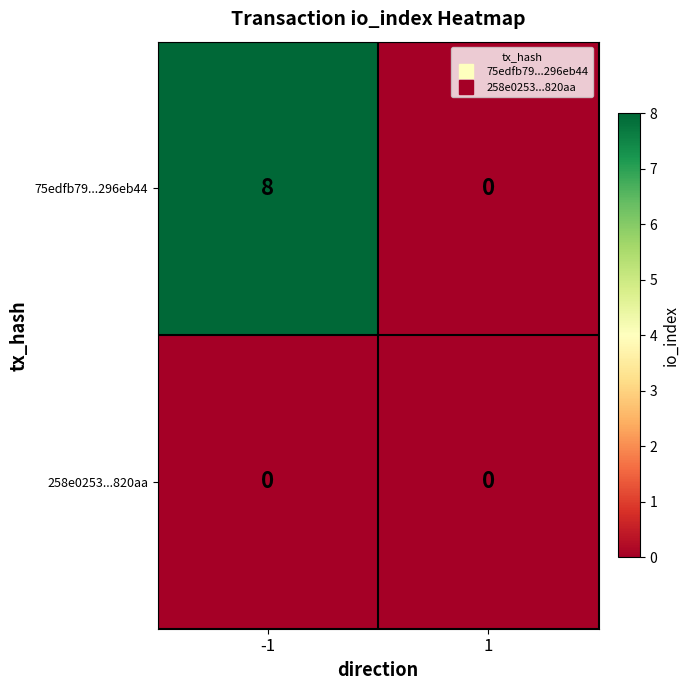

Is it true that 75edfb79...296eb44 equals 3 at 1?

False